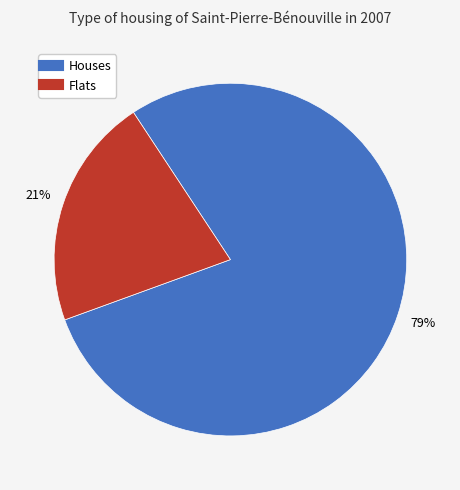

To the nearest percent, what is the average slice percentage?

50%